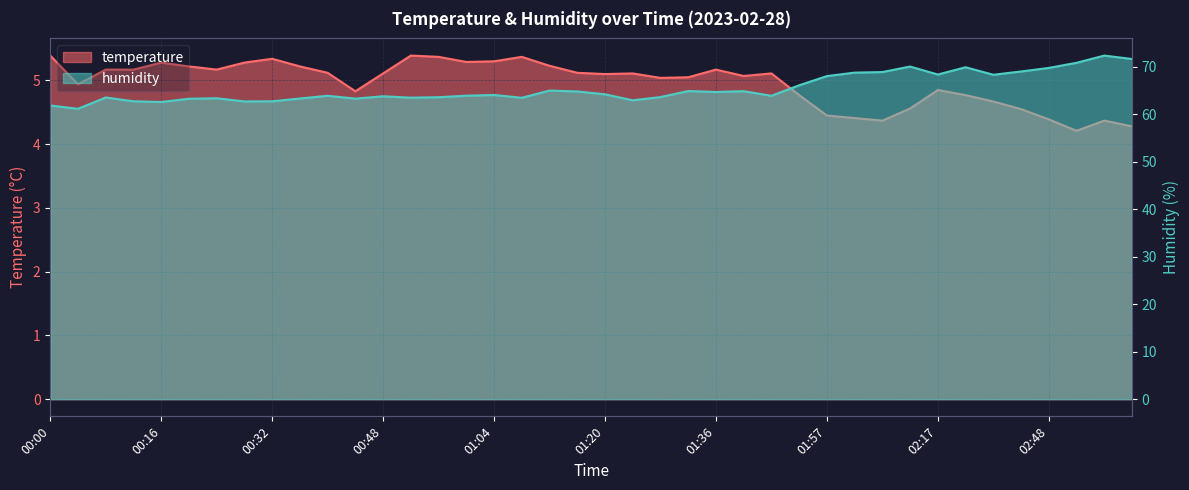

Where does the temperature series first go above 5?

00:00